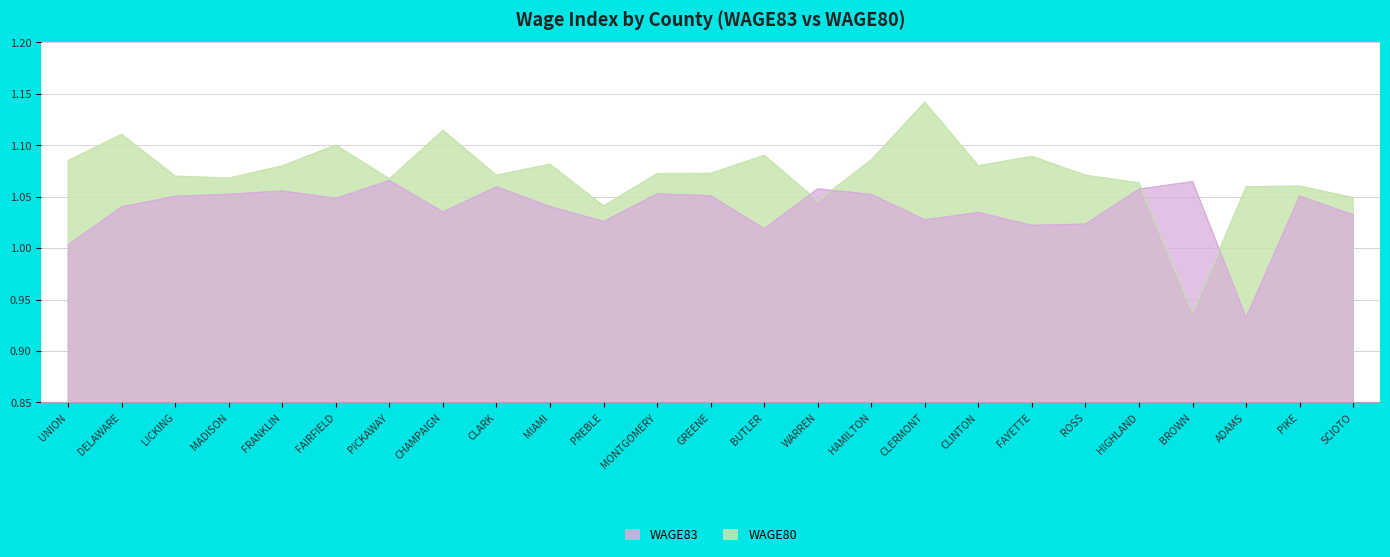

At which category does the chart reach its peak across all series?

CLERMONT